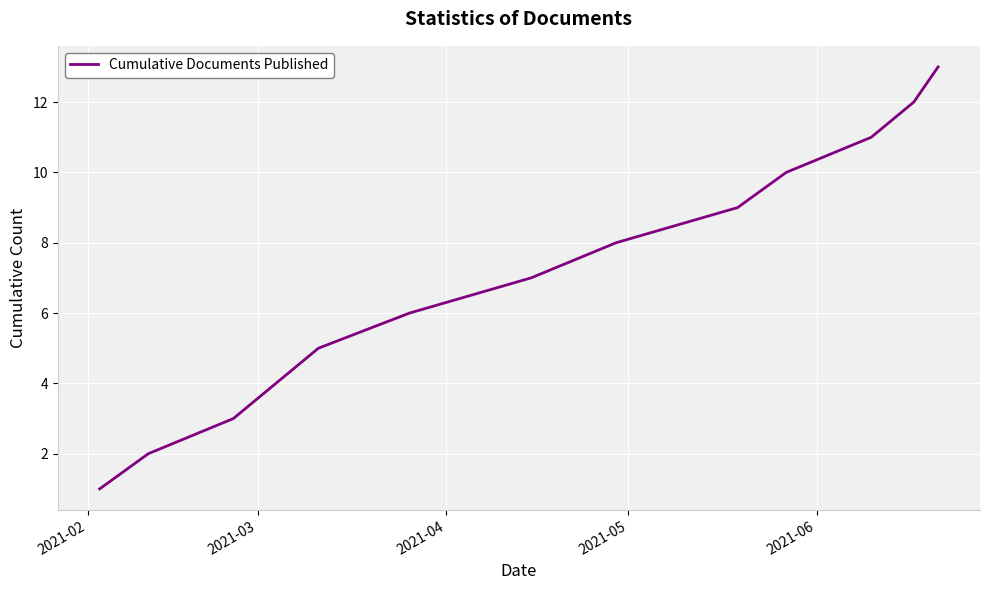

What is the difference between the maximum and minimum values?

12